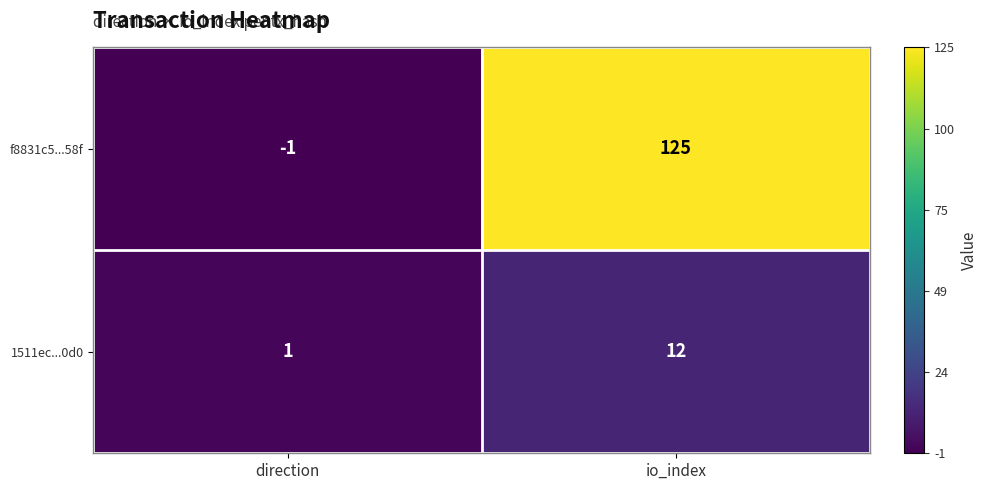

Reading left to right, list all the values displayed in this chart.

f8831c5...58f: direction=-1	io_index=125
1511ec...0d0: direction=1	io_index=12